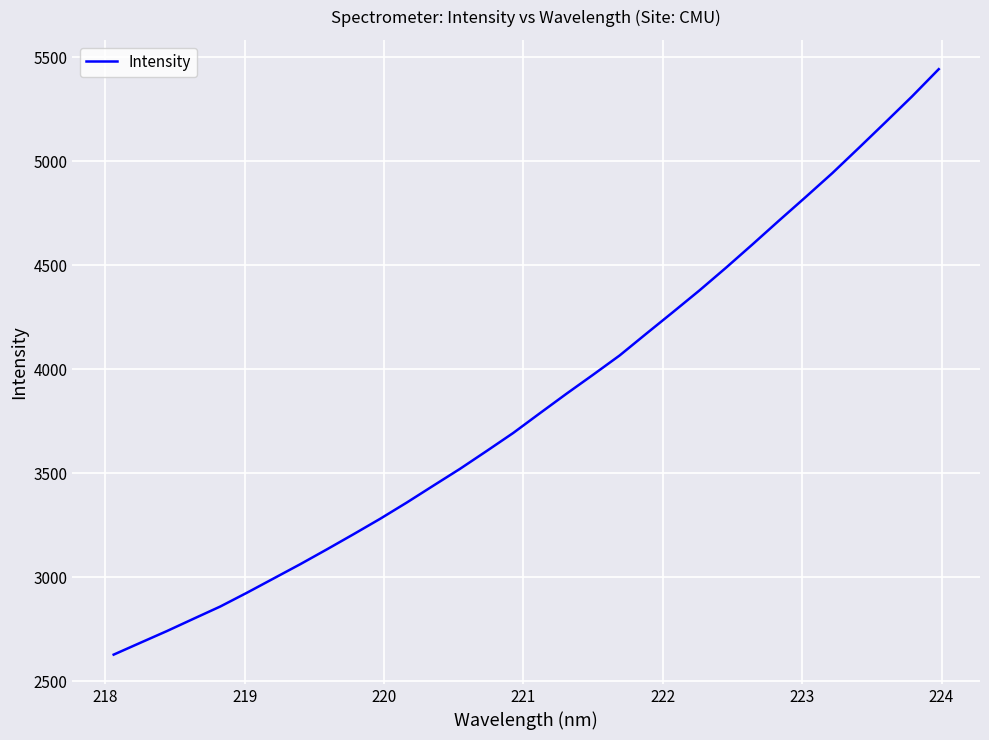

What is the difference between the maximum and minimum values?

2813.7